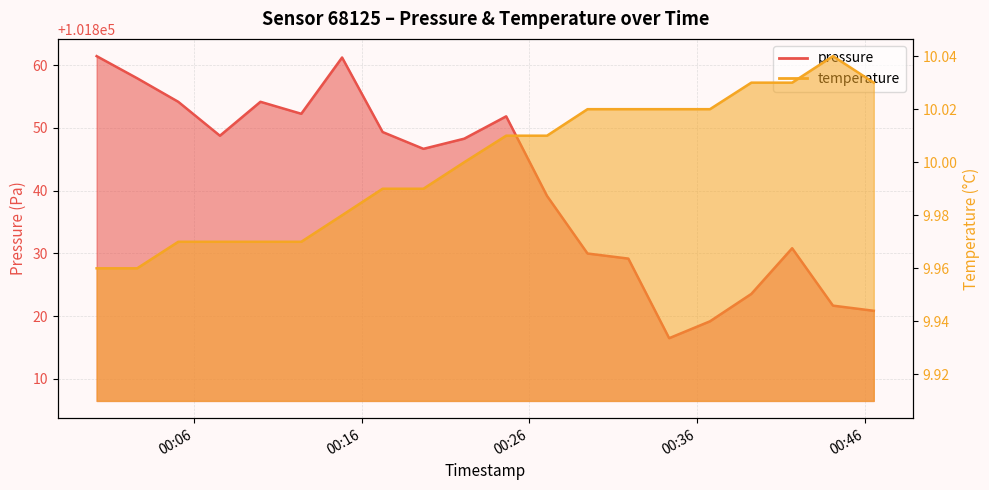

What is the smallest value displayed?

10.0